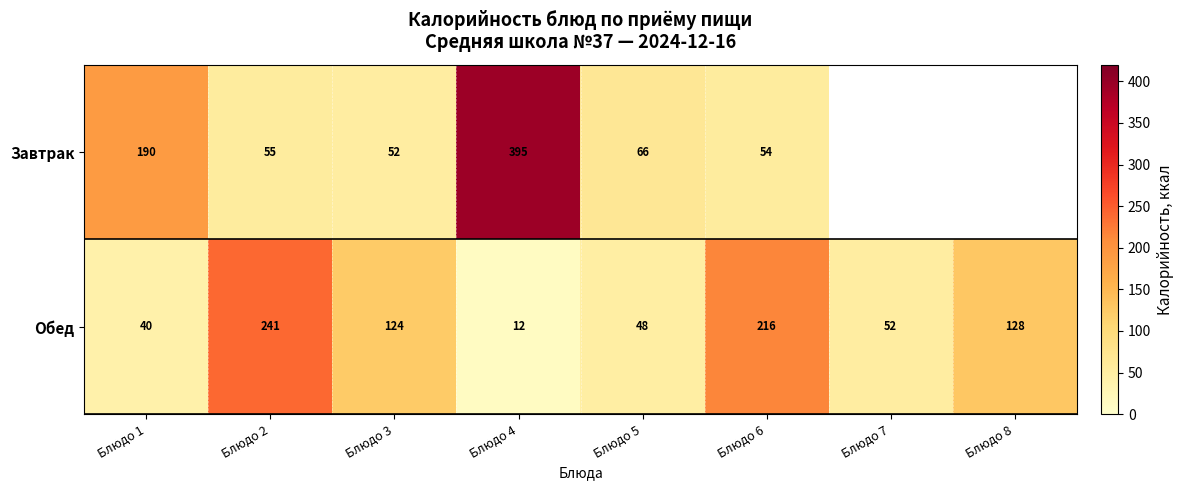

Between Блюдо 1 and Блюдо 4, which series saw the biggest shift?

Завтрак